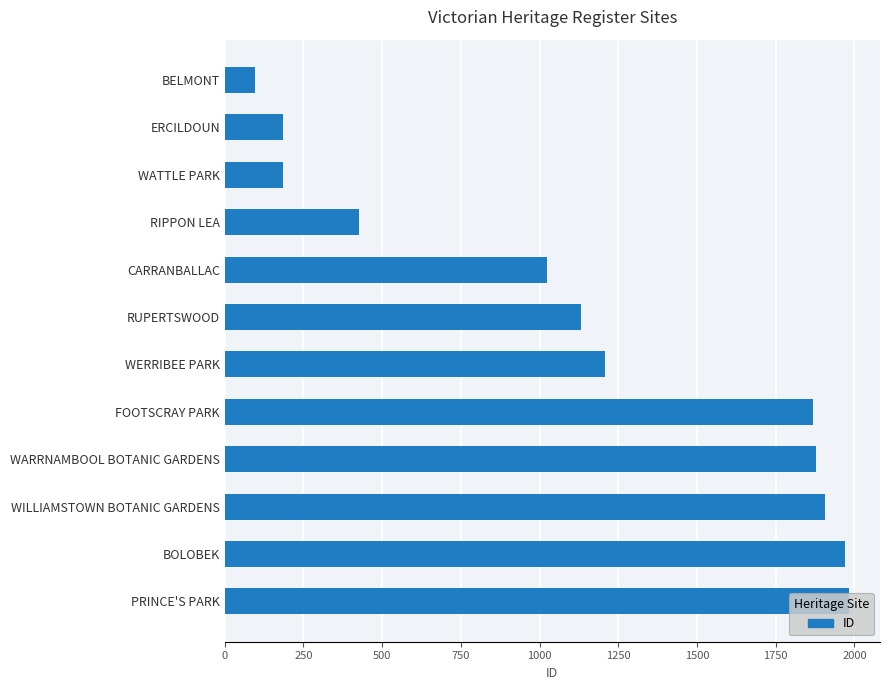

What is the difference between the maximum and second lowest values?

1798